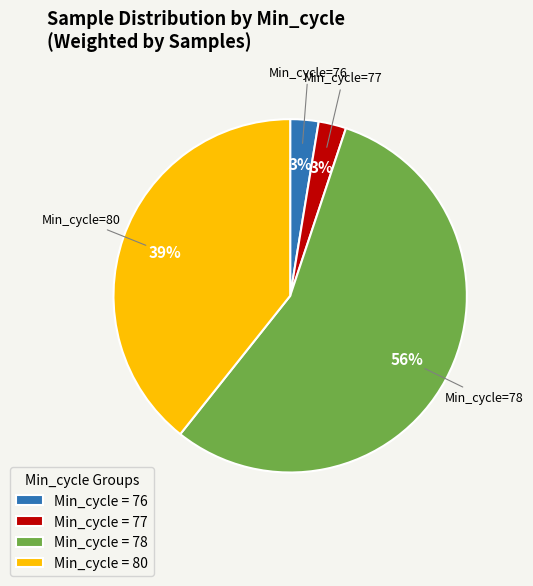

To the nearest percent, what is the average slice percentage?

25%